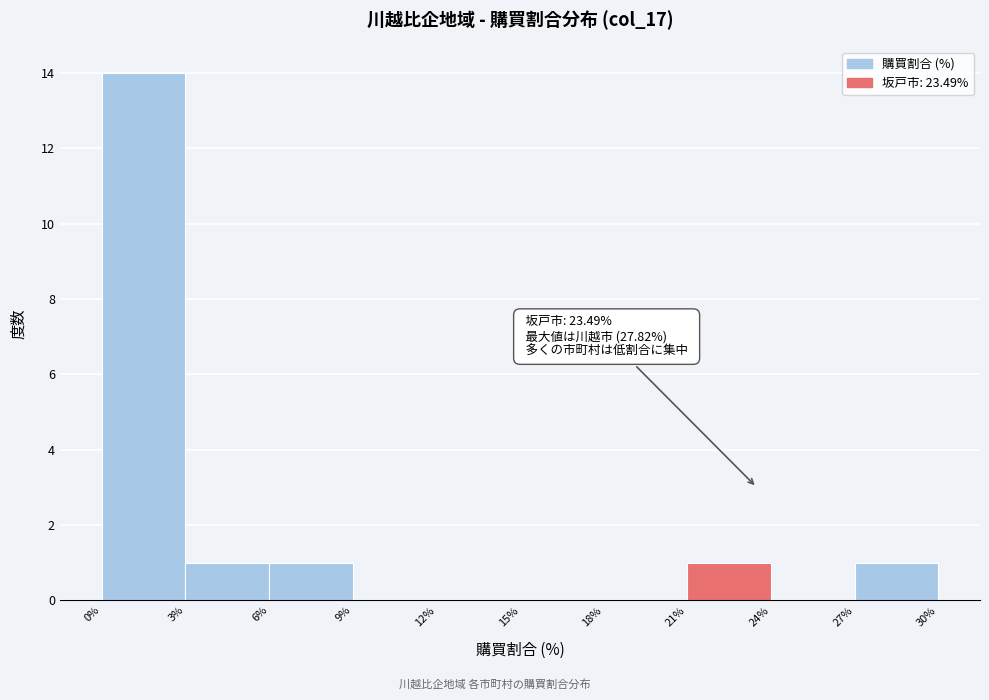

Which range on the x-axis has the tallest bar?

0% to 3%